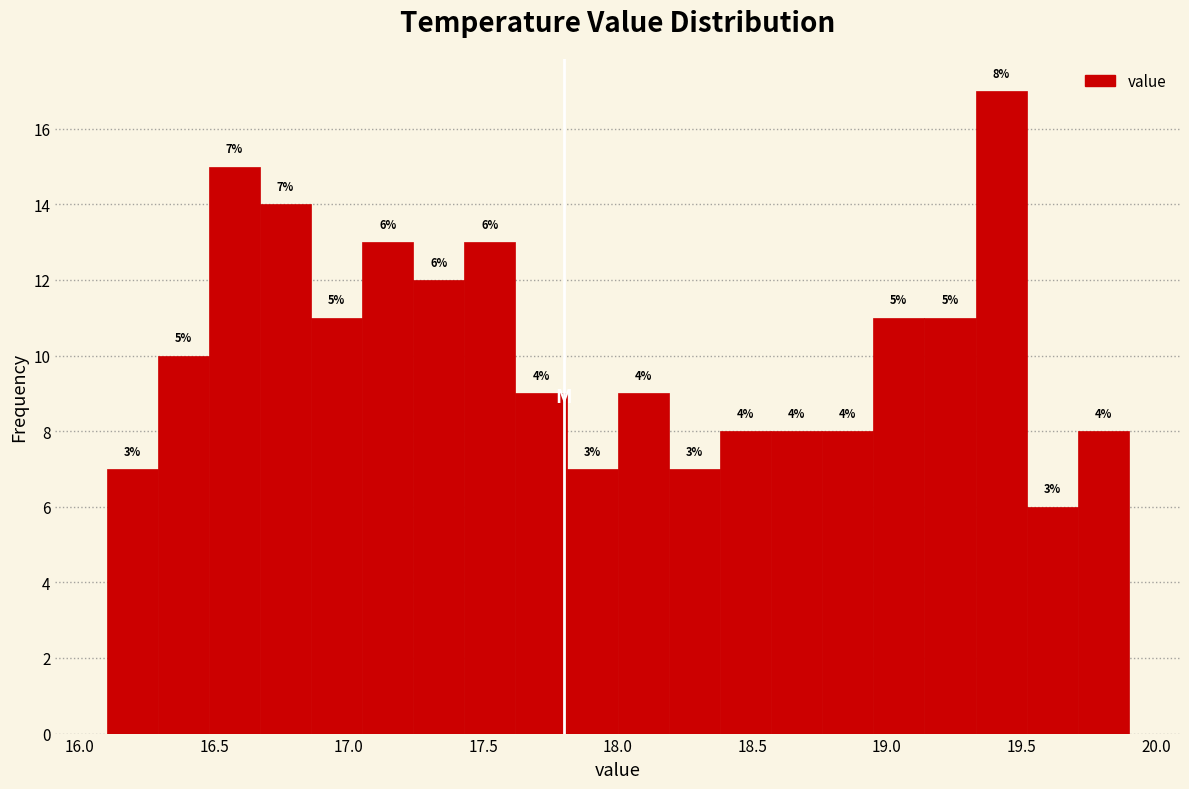

Read against the x-axis, roughly where is the centre of the tallest bar?

19.45